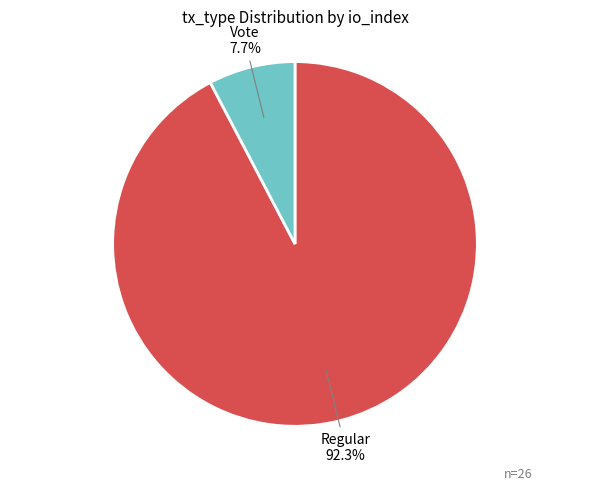

Is there a majority slice in this chart?

Yes